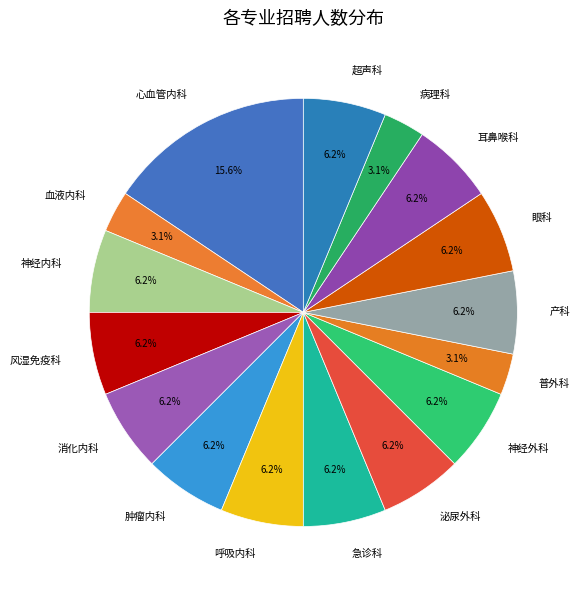

Does 产科 account for over 50% of the chart?

No